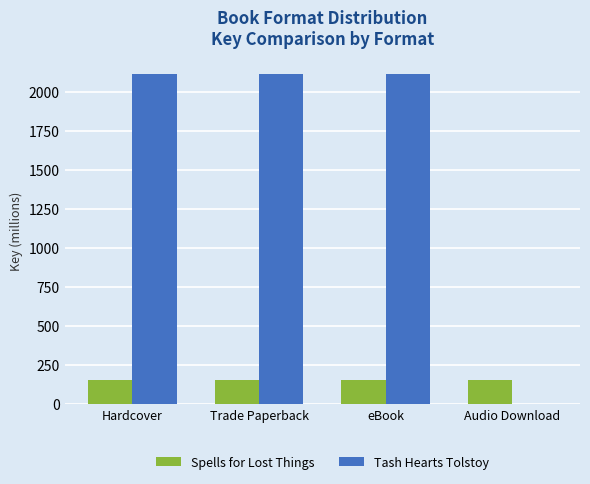

Is the value of Spells for Lost Things at Trade Paperback greater than the value of Tash Hearts Tolstoy at eBook?

No